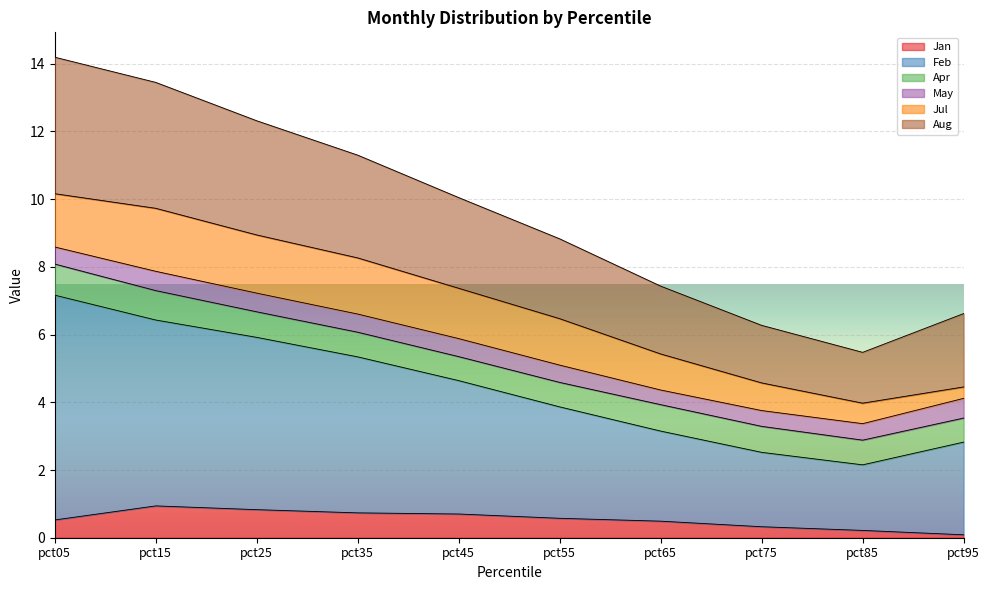

Is the value of Aug at pct35 greater than the value of Jan at pct15?

Yes